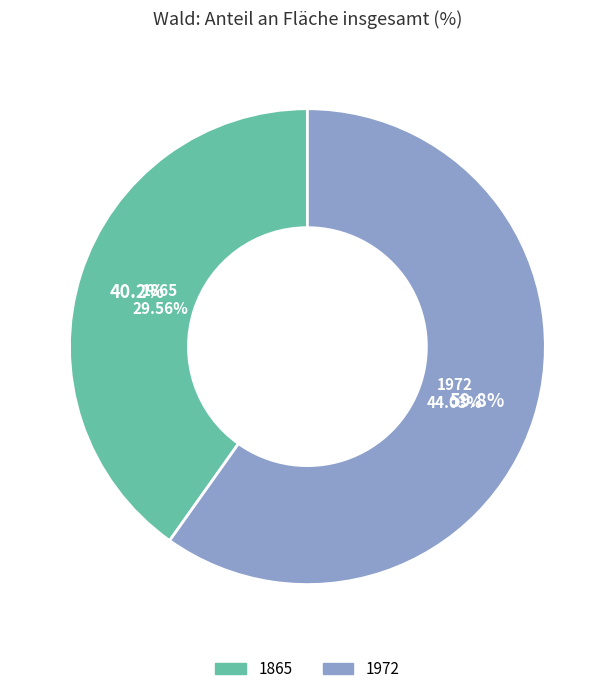

What portion of the pie excludes 1865?

59.8%